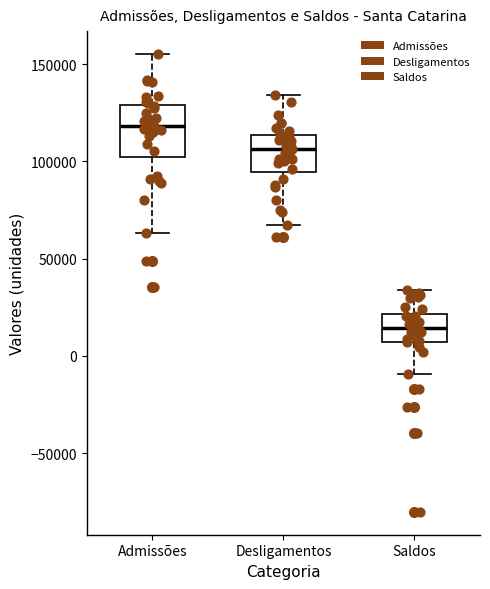

Where is the lower edge of the box for Desligamentos on the y-axis? The values are not printed on the chart, so give them approximately, as read against the axis.

95000